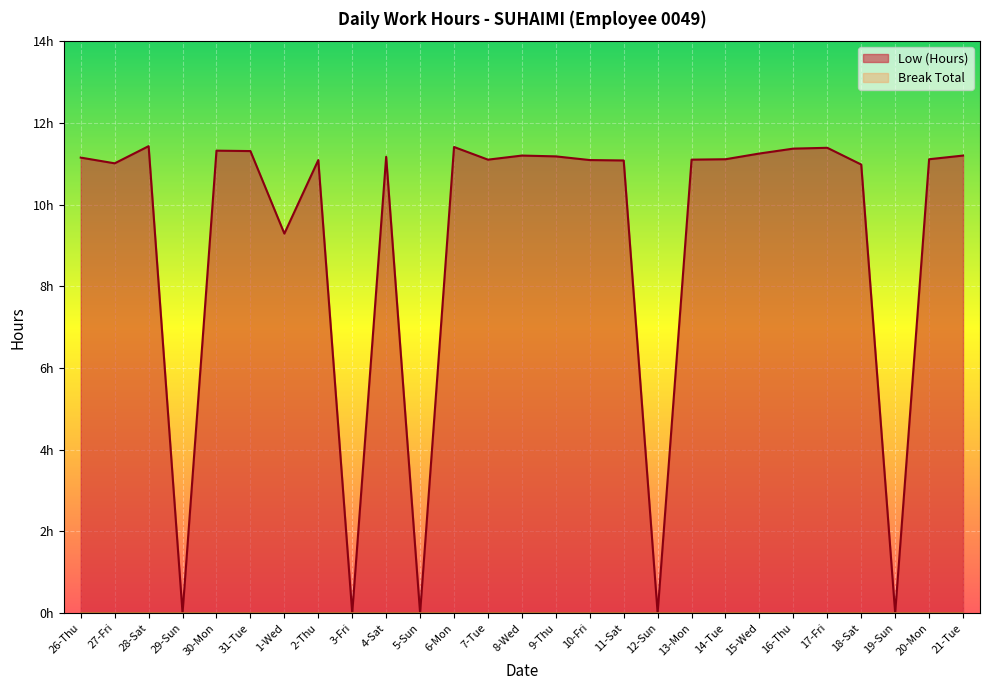

What is the label of the 15th point from the left?

9-Thu